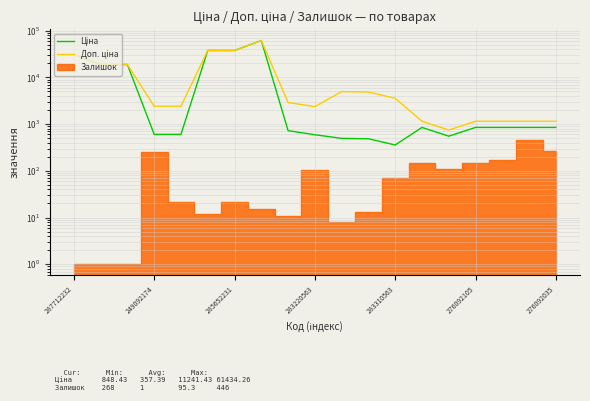

Which series has the largest range (max minus min)?

Ціна